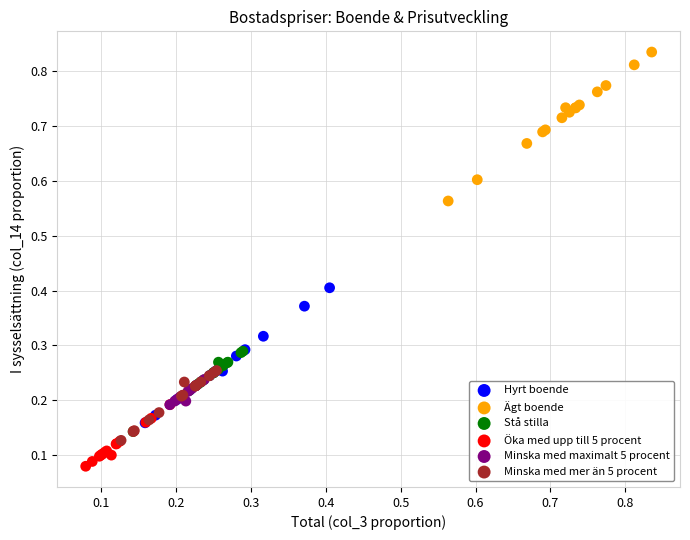

Which series has the widest spread of Y values?

Ägt boende